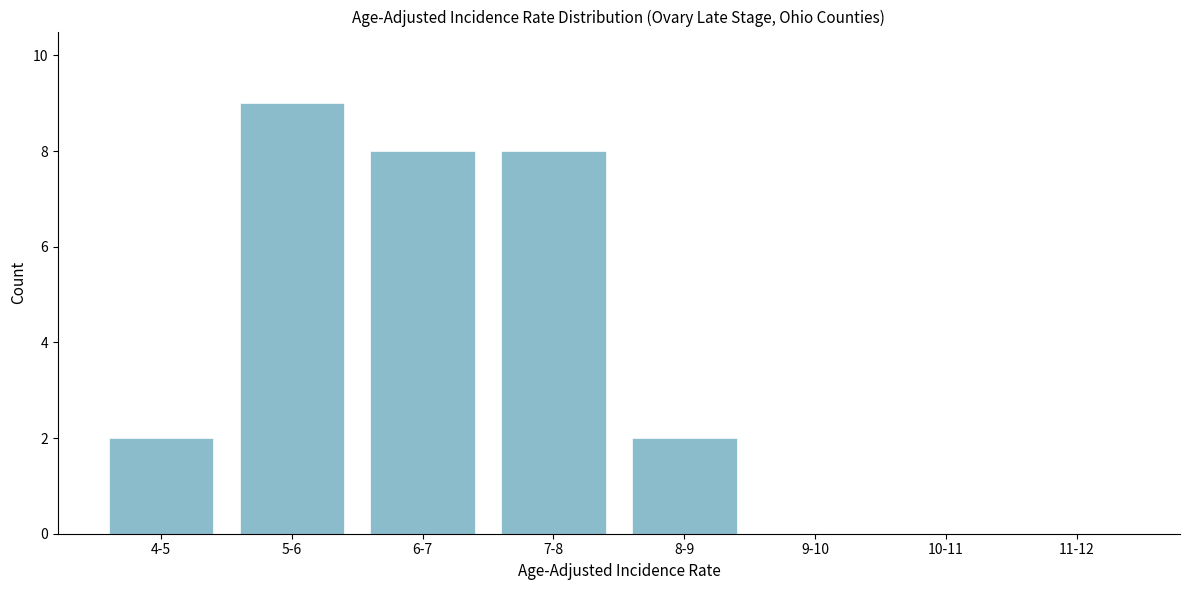

Reading left to right, what are all the values shown in this chart?

4-5=2	5-6=9	6-7=8	7-8=8	8-9=2	9-10=0	10-11=0	11-12=0